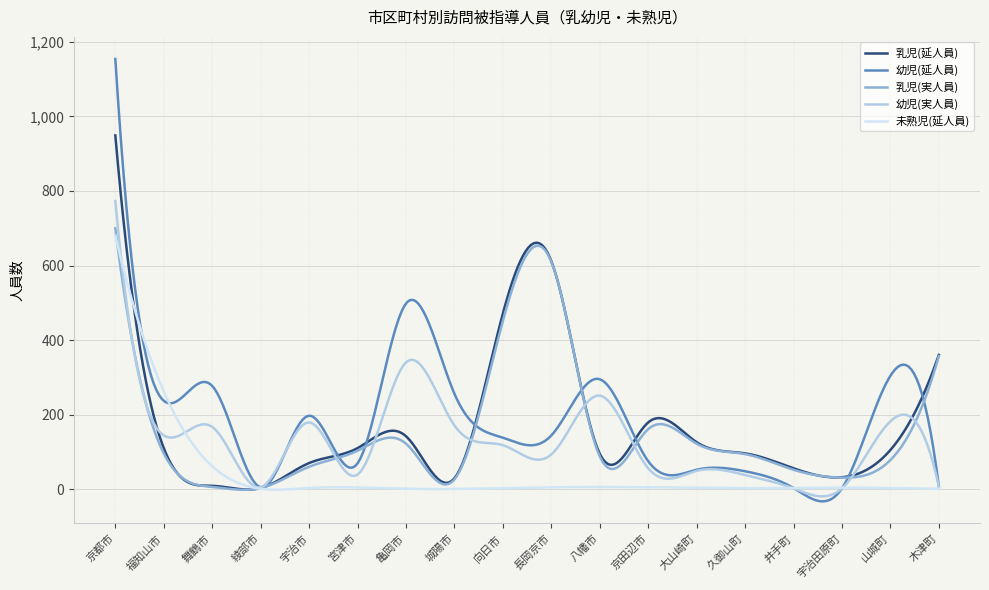

Which series has the largest range (max minus min)?

幼児(延人員)